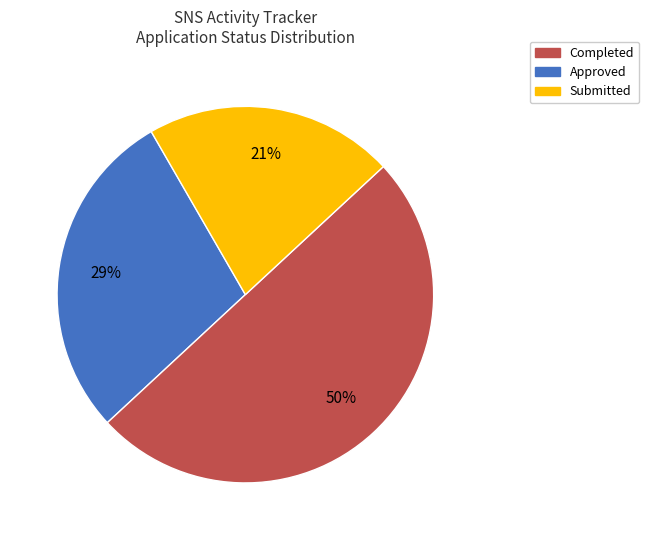

Between Approved and Submitted, which is larger?

Approved